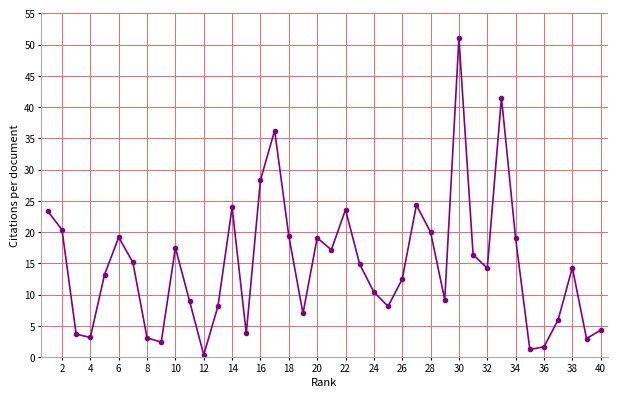

What is the greatest value displayed?

51.0